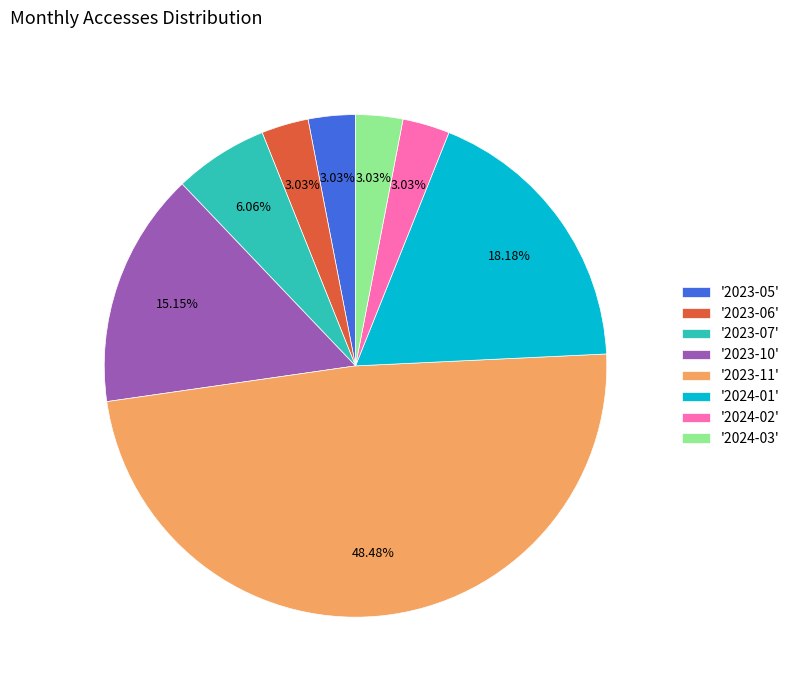

Do '2024-01' and '2023-07' together represent more than half of the pie?

No